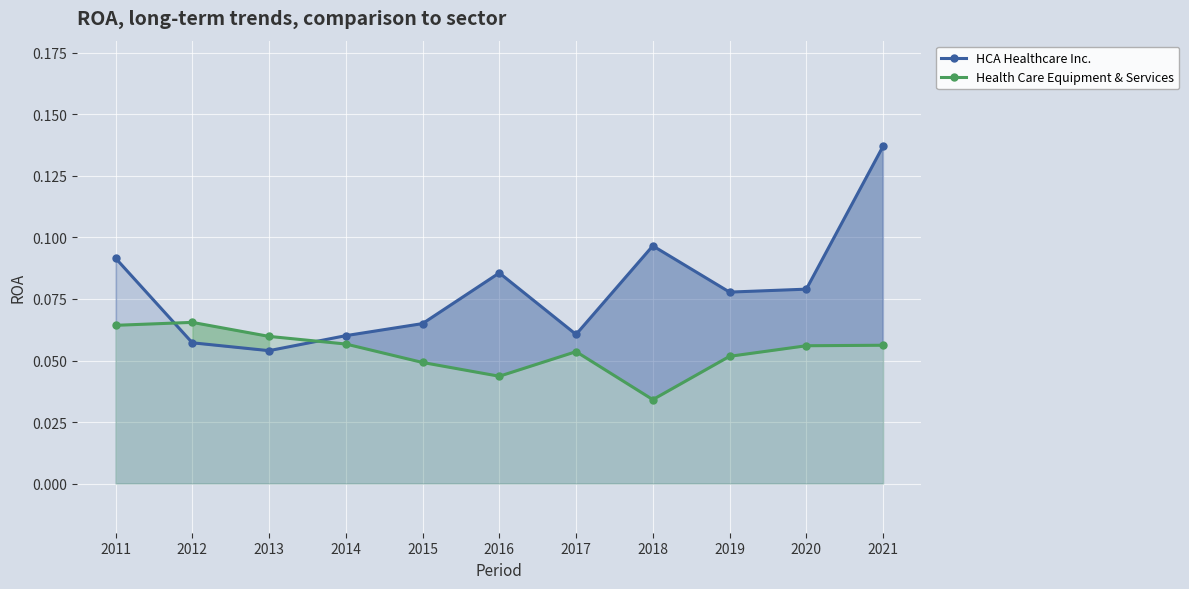

What is the total value across all series at 2021?

0.2